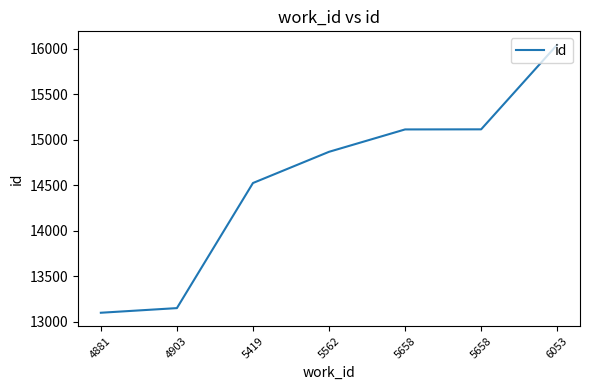

What is the smallest value displayed?

13097